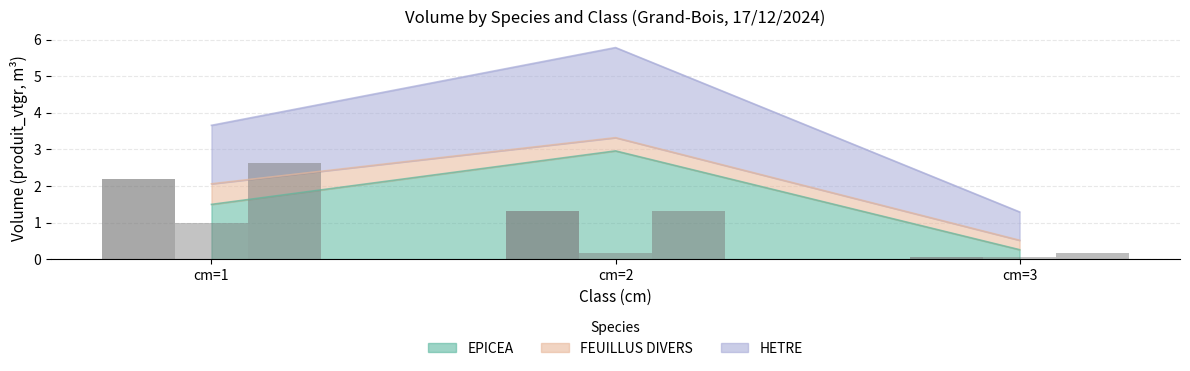

The Count EPICEA (scaled) series shows 0.1 at cm=3. True or false?

False